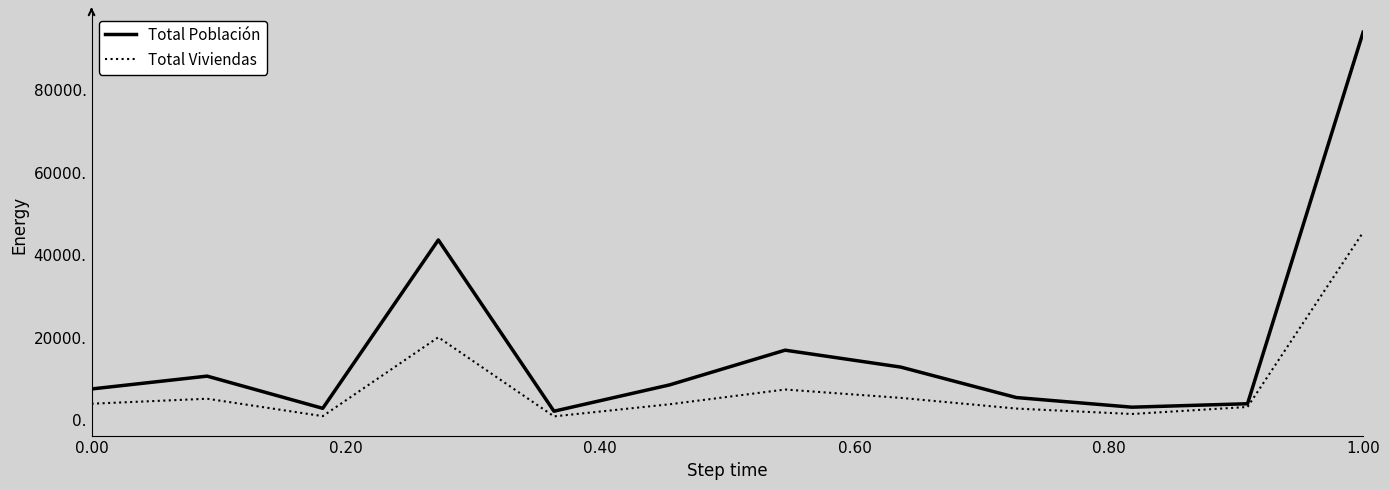

What is the difference between the maximum and second lowest values in the Total Población series?

91259